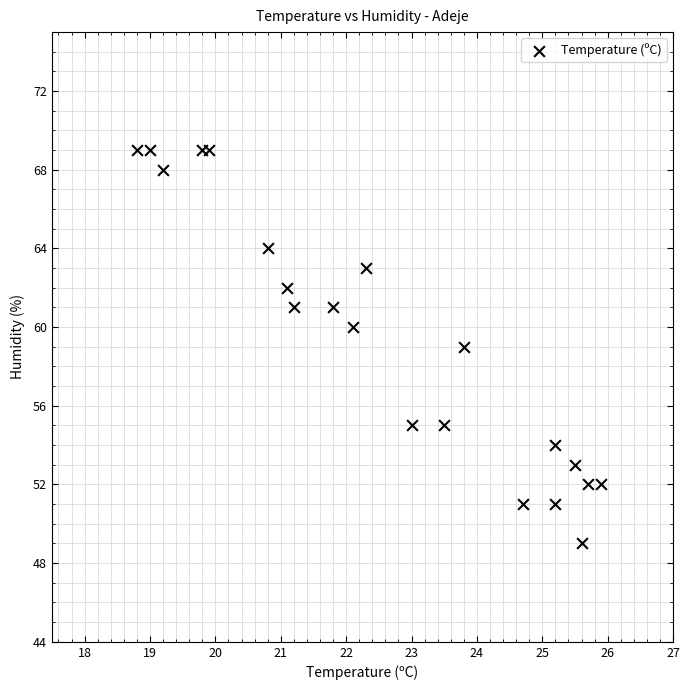

What is the range of Y values (max minus min)?

20